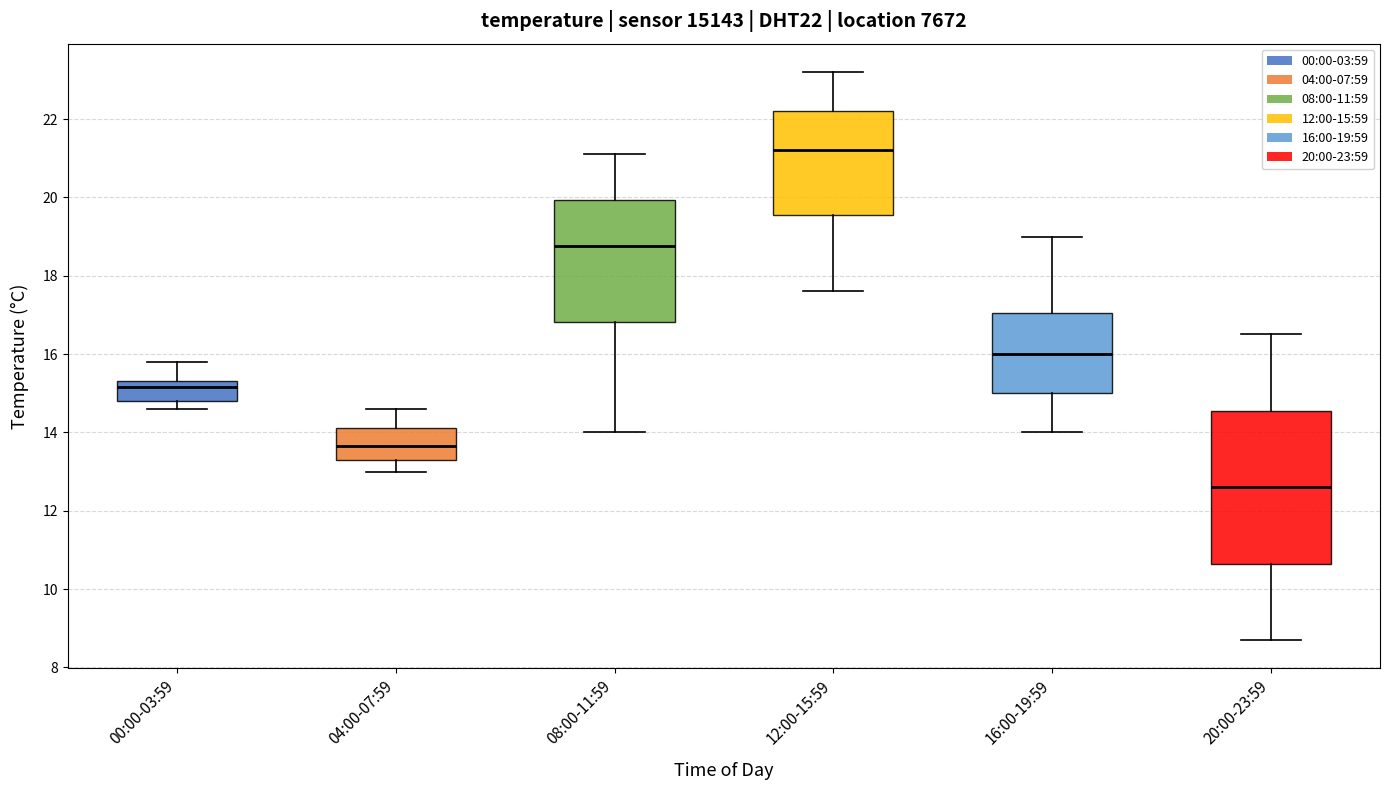

Which box has the lowest median line?

20:00-23:59